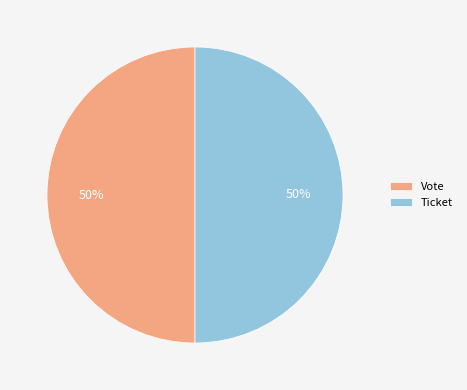

To the nearest percent, what portion does Ticket represent?

50%